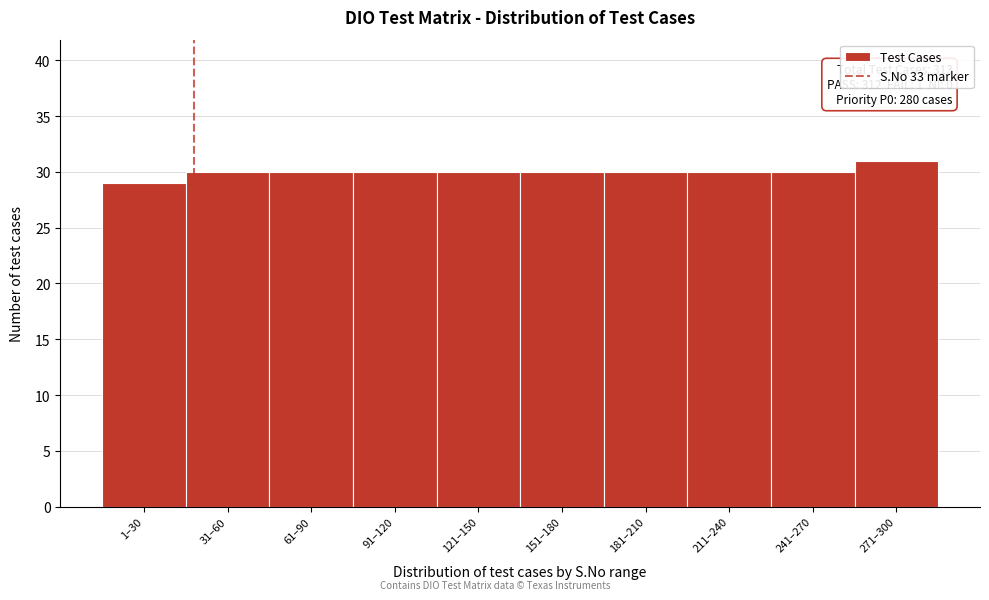

Reading right to left, what are all the values shown in this chart?

31	30	30	30	30	30	30	30	30	29